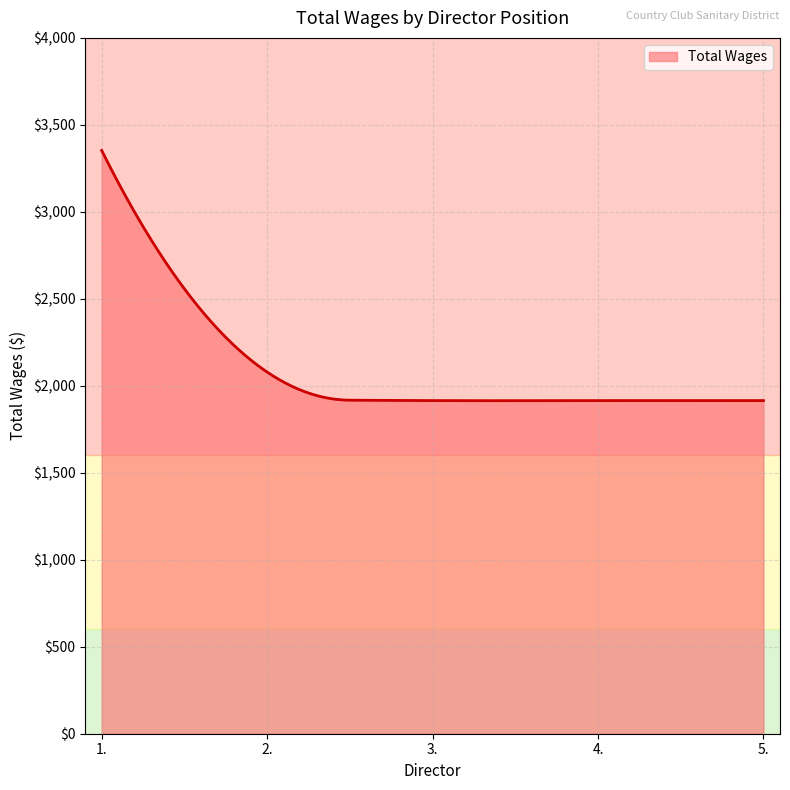

What is the greatest value displayed?

3353.0